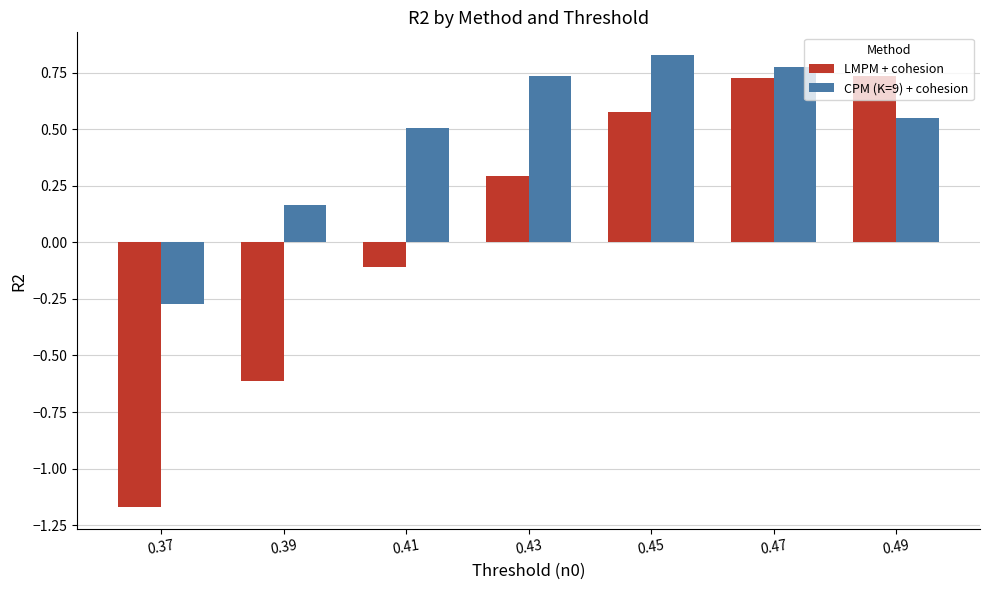

What is the difference between the maximum and minimum values in the CPM (K=9) + cohesion series?

1.1